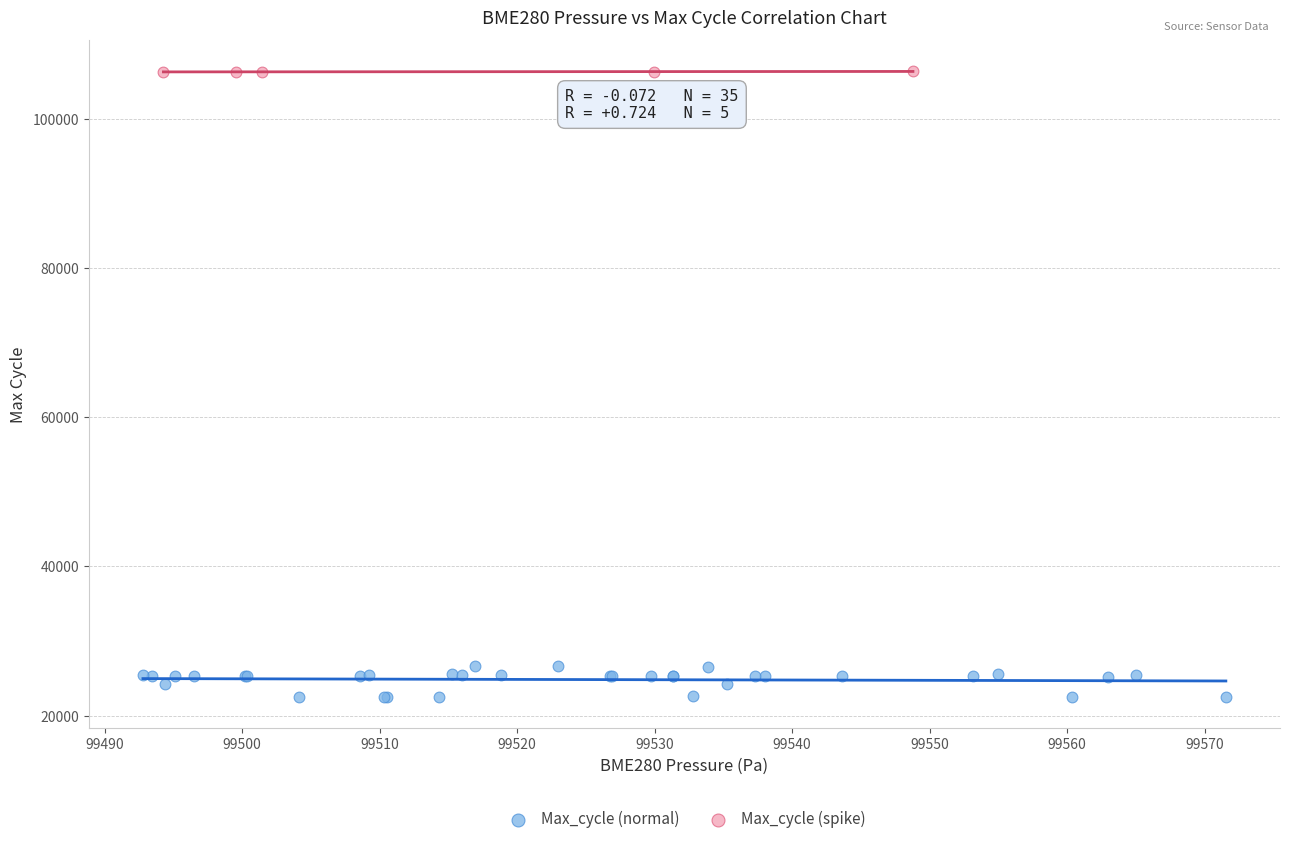

Which series reaches the minimum Y coordinate?

Max_cycle (normal)